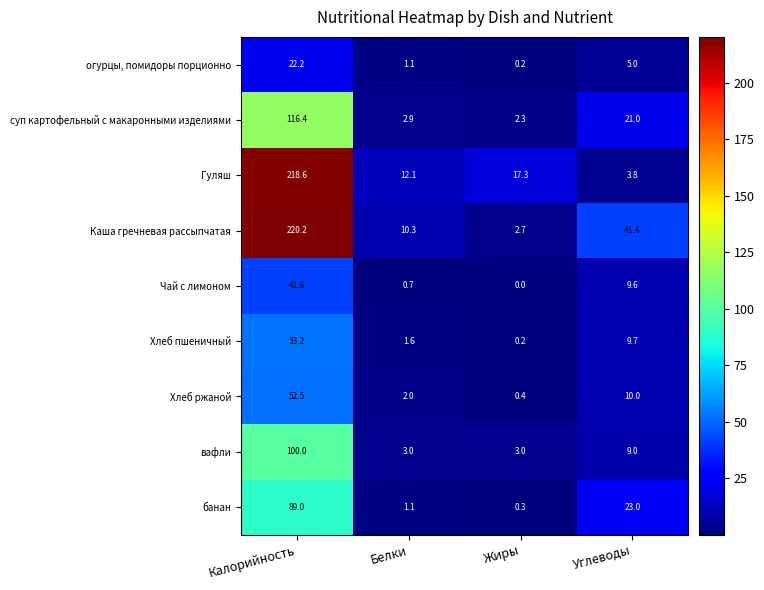

At Углеводы, list the series in order from largest to smallest.

Каша гречневая рассыпчатая, банан, суп картофельный с макаронными изделиями, Хлеб ржаной, Хлеб пшеничный, Чай с лимоном, вафли, огурцы, помидоры порционно, Гуляш